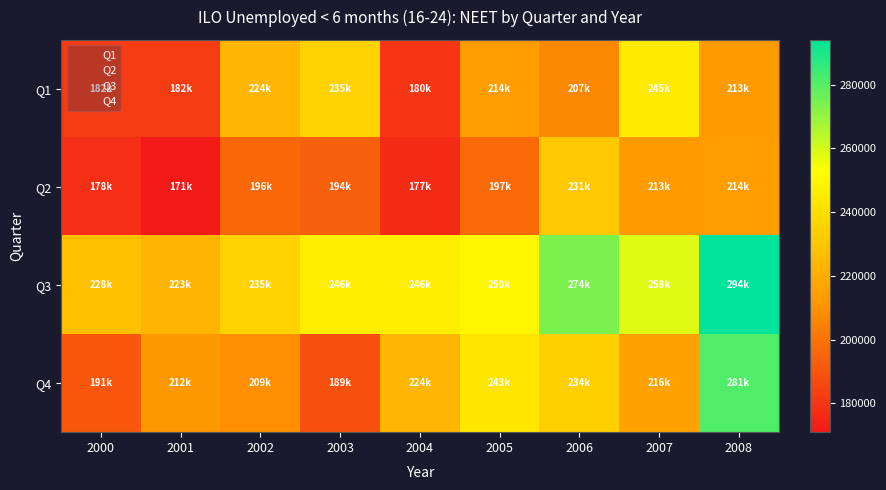

Reading right to left, transcribe all the data shown in this chart.

Q1: 2008=213000	2007=245000	2006=207000	2005=214000	2004=180000	2003=235000	2002=224000	2001=182000	2000=182000
Q2: 2008=214000	2007=213000	2006=231000	2005=197000	2004=177000	2003=194000	2002=196000	2001=171000	2000=178000
Q3: 2008=294000	2007=258000	2006=274000	2005=250000	2004=246000	2003=246000	2002=235000	2001=223000	2000=228000
Q4: 2008=281000	2007=216000	2006=234000	2005=243000	2004=224000	2003=189000	2002=209000	2001=212000	2000=191000